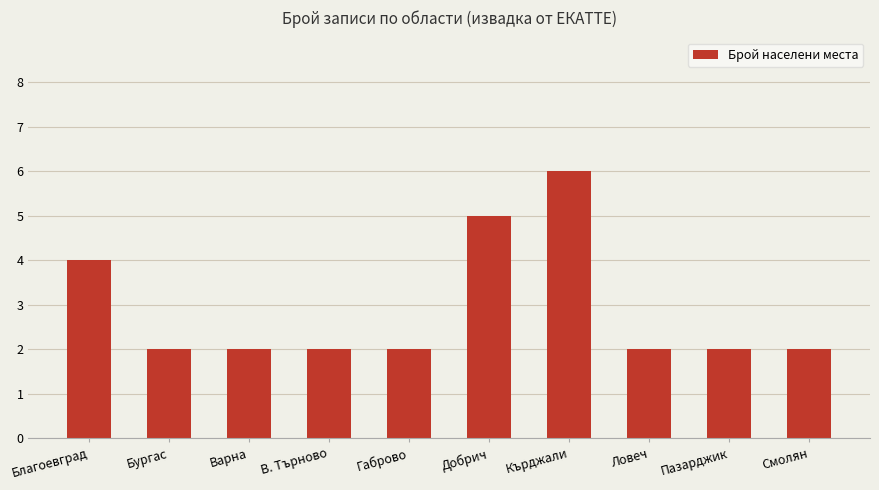

What is the maximum value shown in the chart?

6